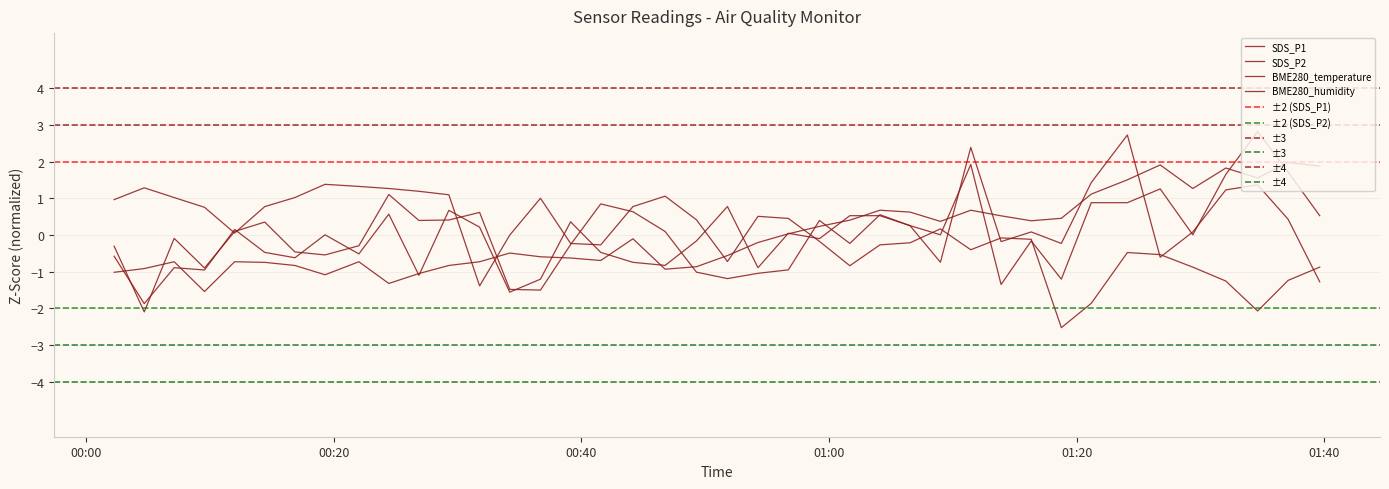

List the series in order of their overall mean, lowest first.

BME280_humidity, SDS_P1, SDS_P2, BME280_temperature